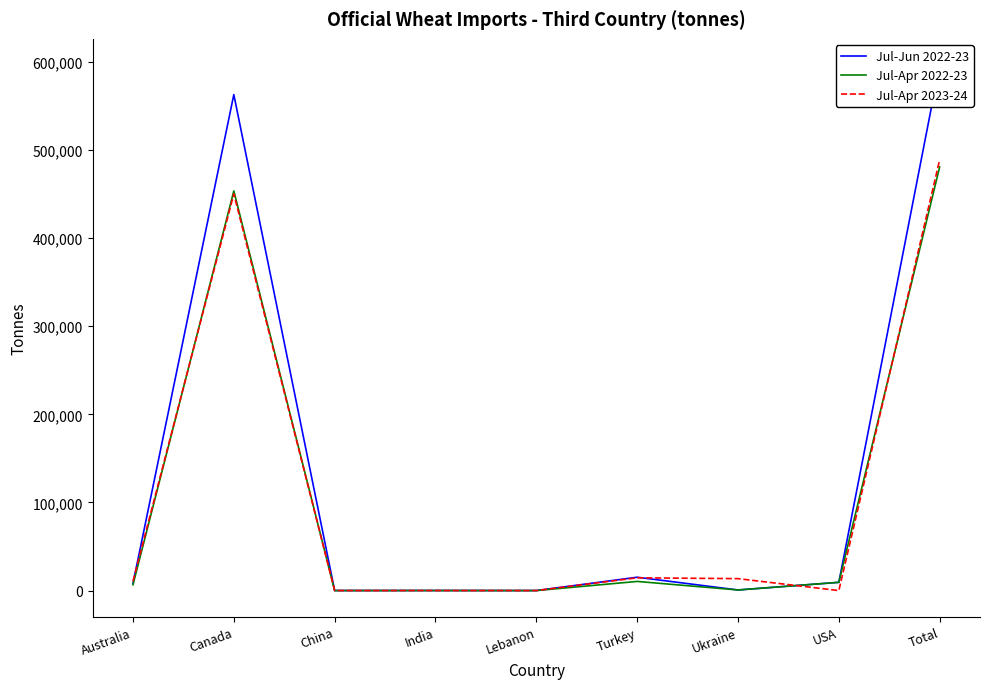

How many values in the Jul-Apr 2023-24 series exceed 10604?

4